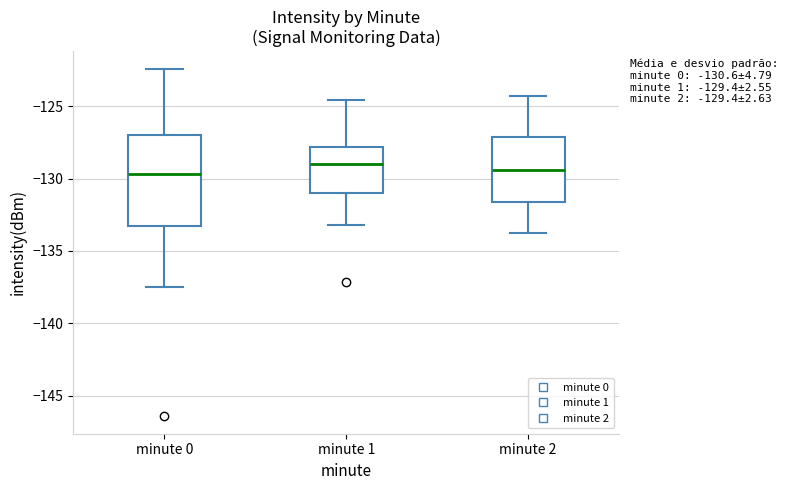

Which box is the tallest, from its lower edge to its upper edge?

minute 0